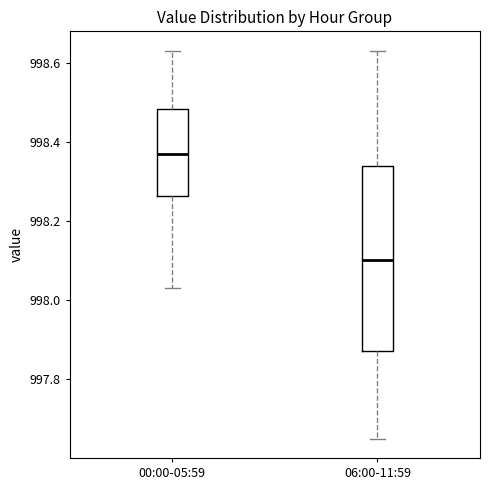

Reading left to right, transcribe this box plot: for each box, give where its median line is, the range the box spans, and where its two whiskers end, as read against the y-axis. The values are not printed on the chart, so give them approximately, as read against the axis.

00:00-05:59: median 998.38, box 998.26 to 998.48, whiskers 998.04 to 998.64
06:00-11:59: median 998.10, box 997.88 to 998.34, whiskers 997.66 to 998.64